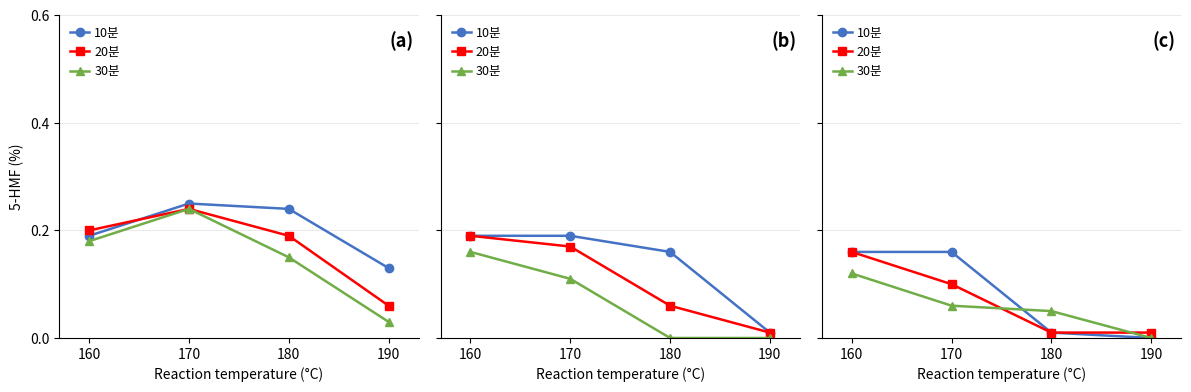

At how many categories does at least one series exceed 0?

4